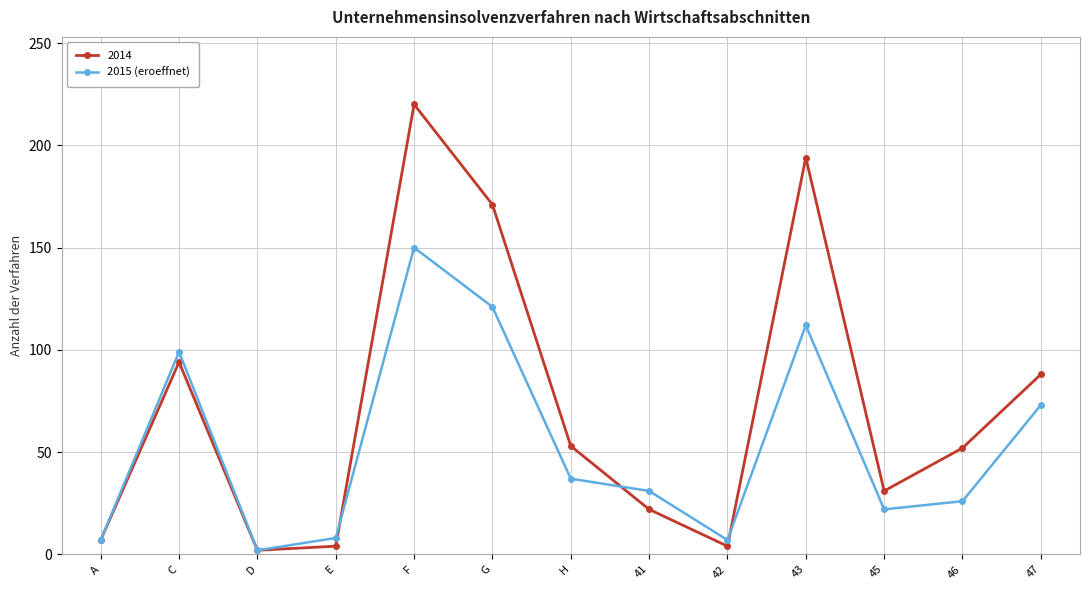

True or false: 2014 has a value of 132 at 47.

False